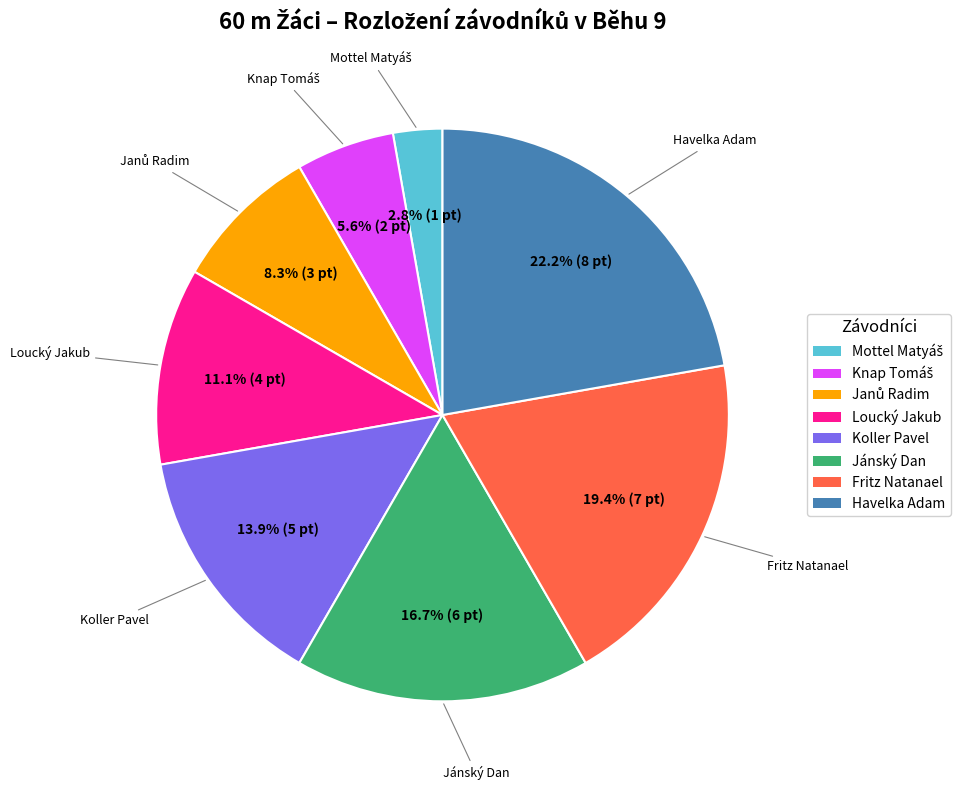

Does any single category account for the majority?

No